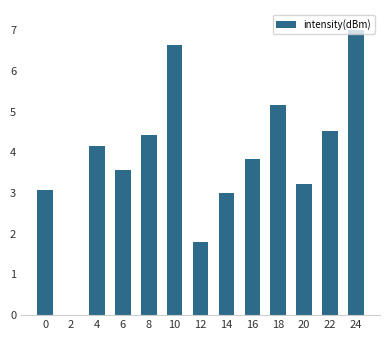

Approximately how many times larger is the value at 14 compared to 24?

0.4